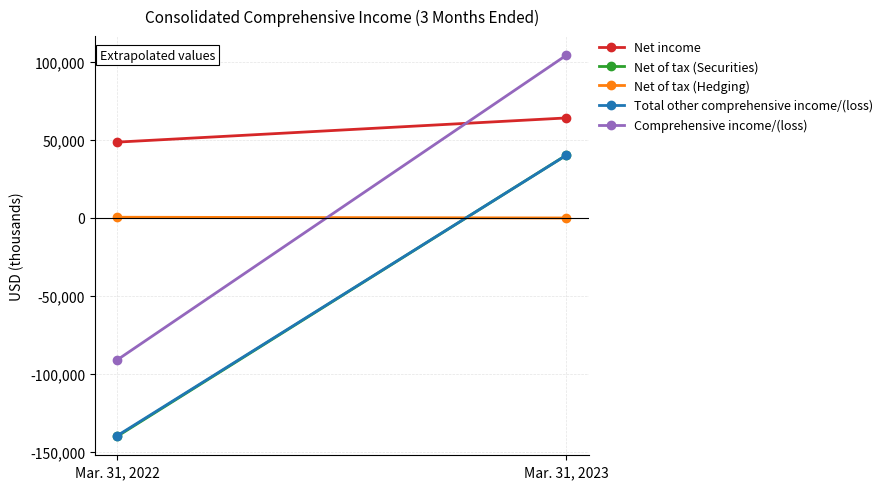

At which label is Comprehensive income/(loss) closest to 6698?

Mar. 31, 2022